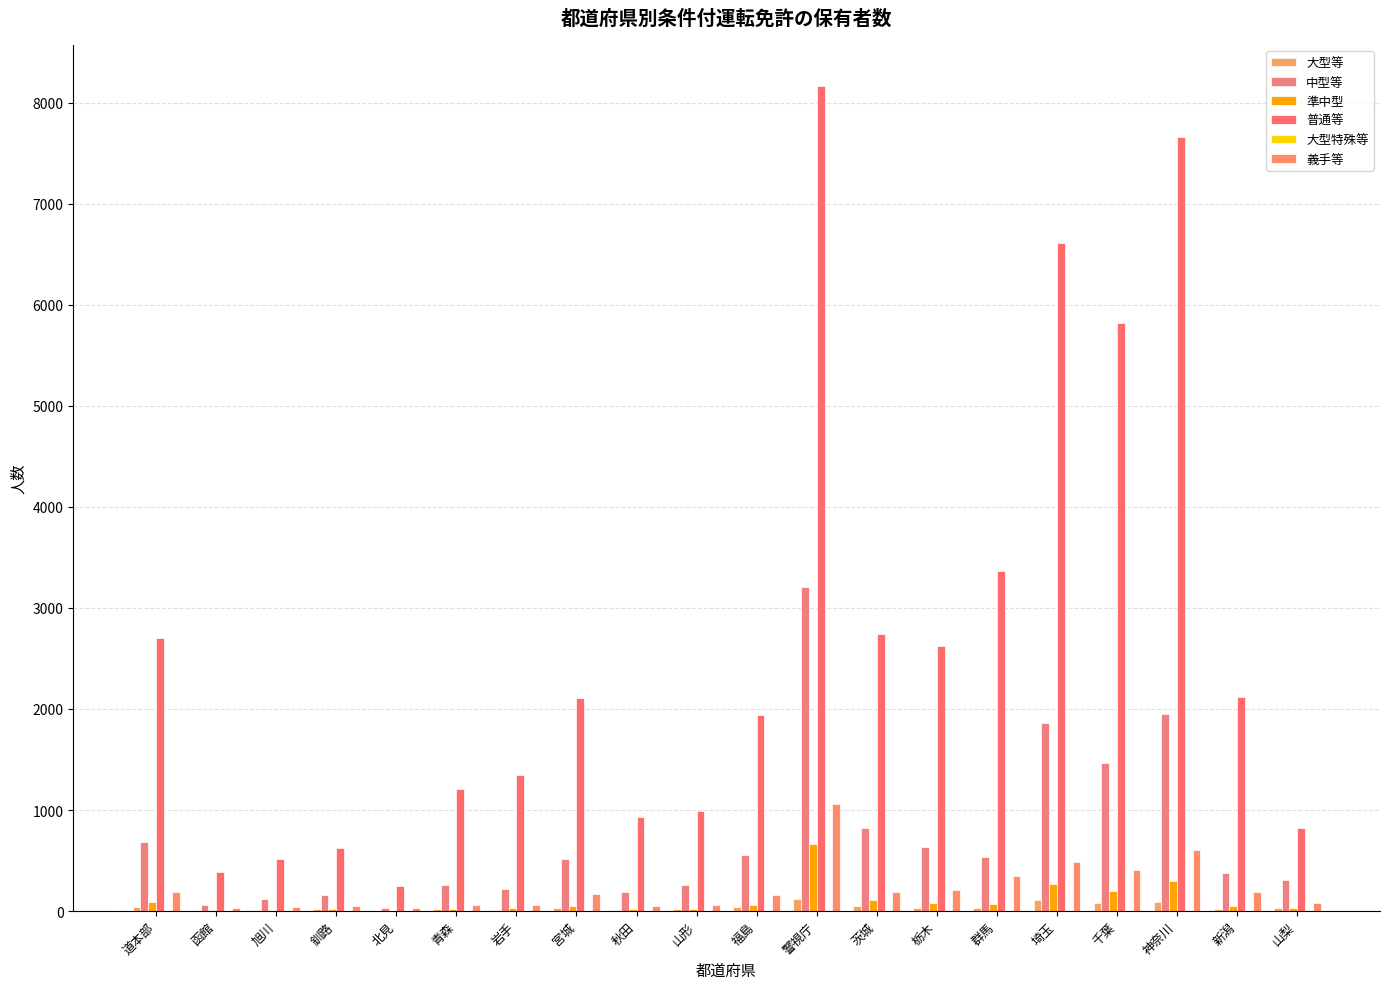

Is the value of 中型等 at 埼玉 greater than the value of 義手等 at 警視庁?

Yes